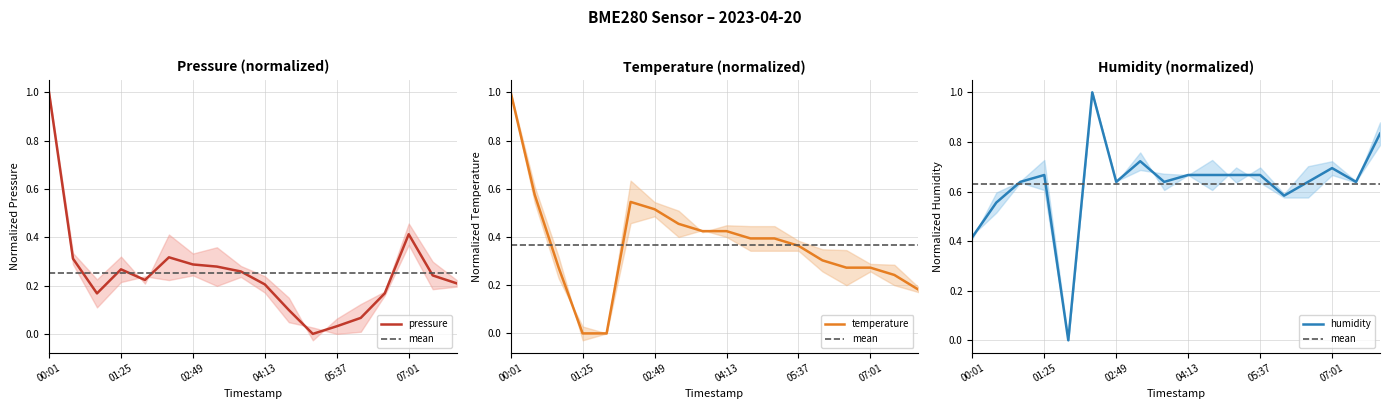

After their last crossing, which series has the higher values: mean or temperature?

mean